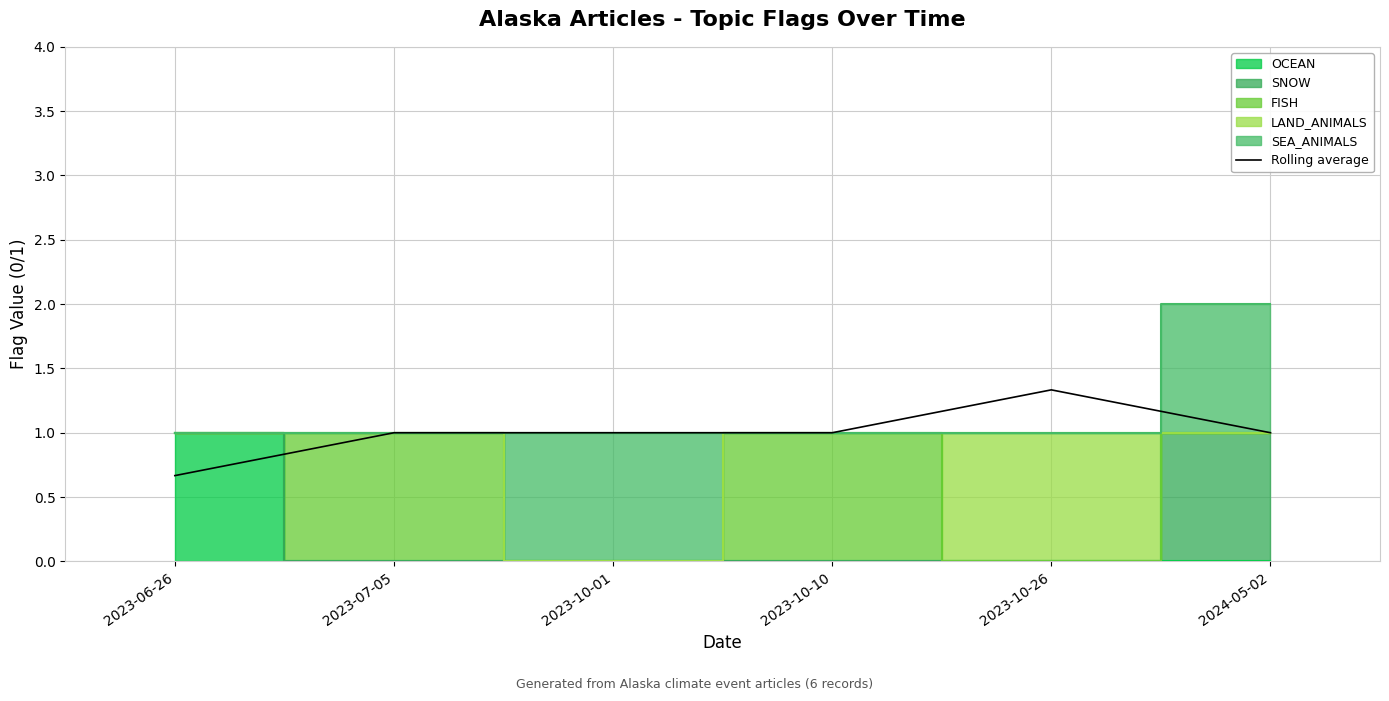

Between 2023-07-05 and 2023-10-01, which is larger?

2023-07-05